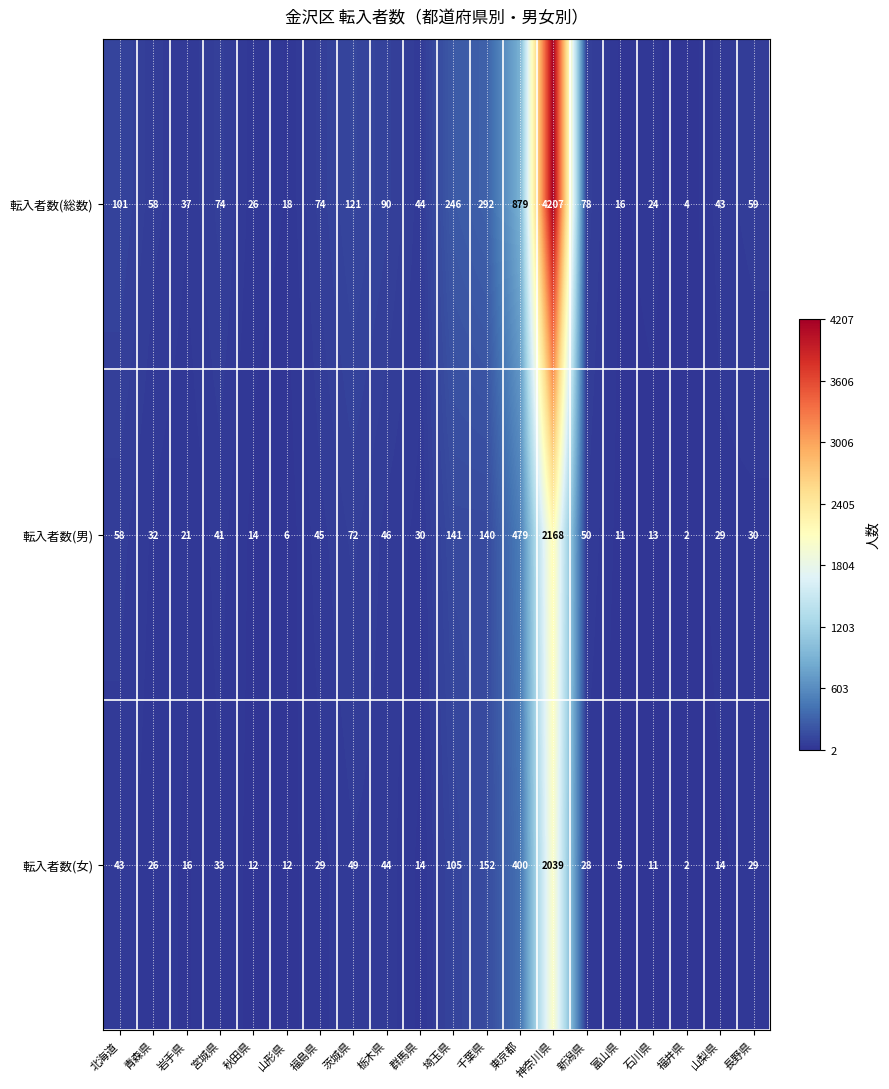

What is the difference between the highest and lowest values at 秋田県?

14